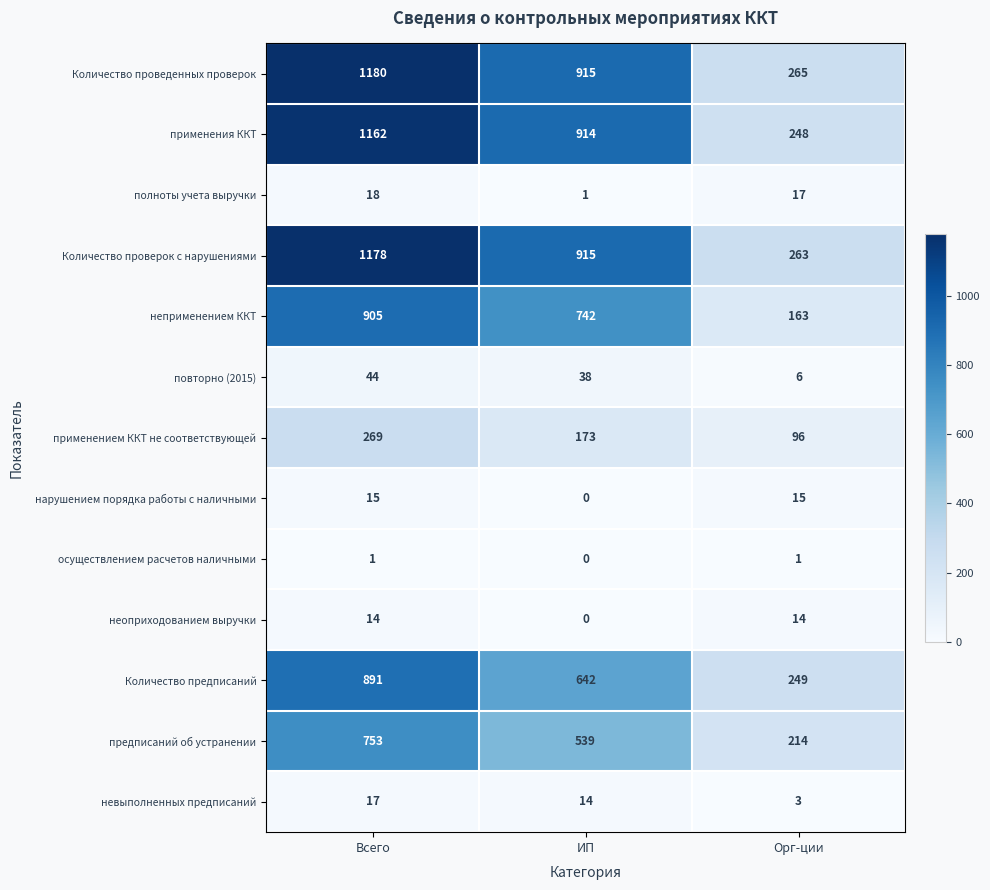

Which series changed the most between ИП and Орг-ции?

применения ККТ